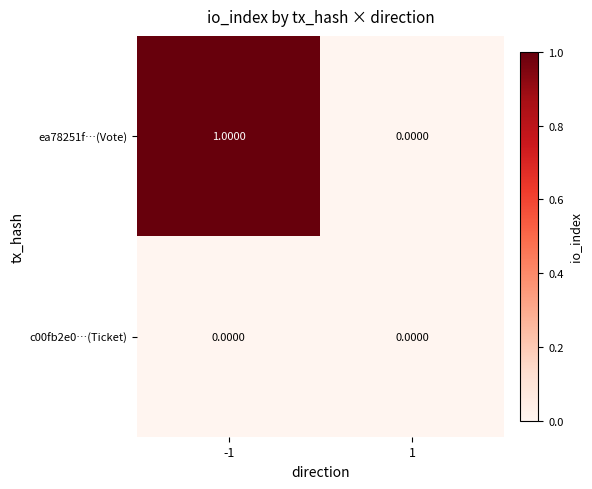

Which series has the widest spread of values?

ea78251f…(Vote)